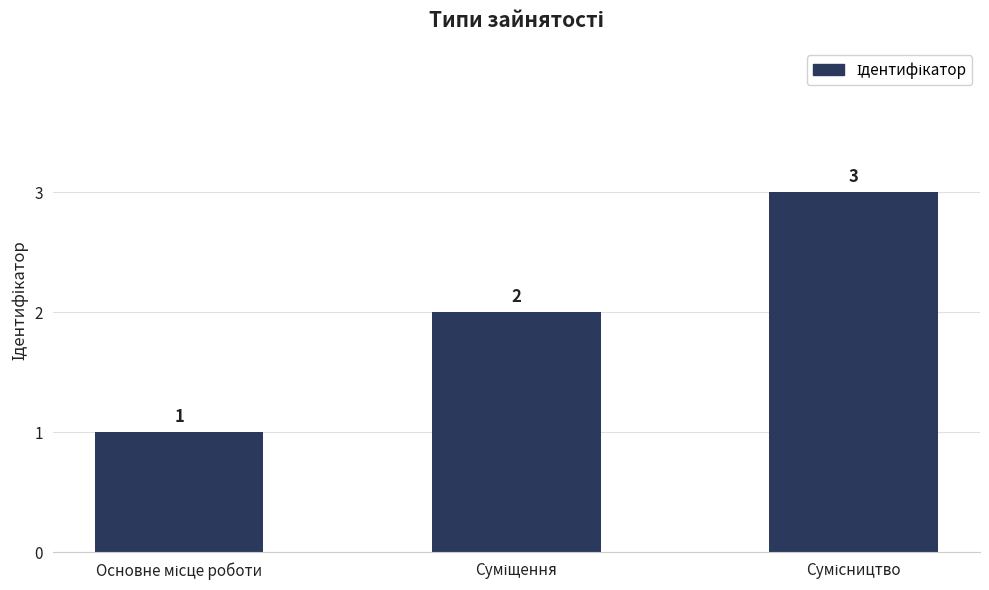

What is the sum of all values?

6